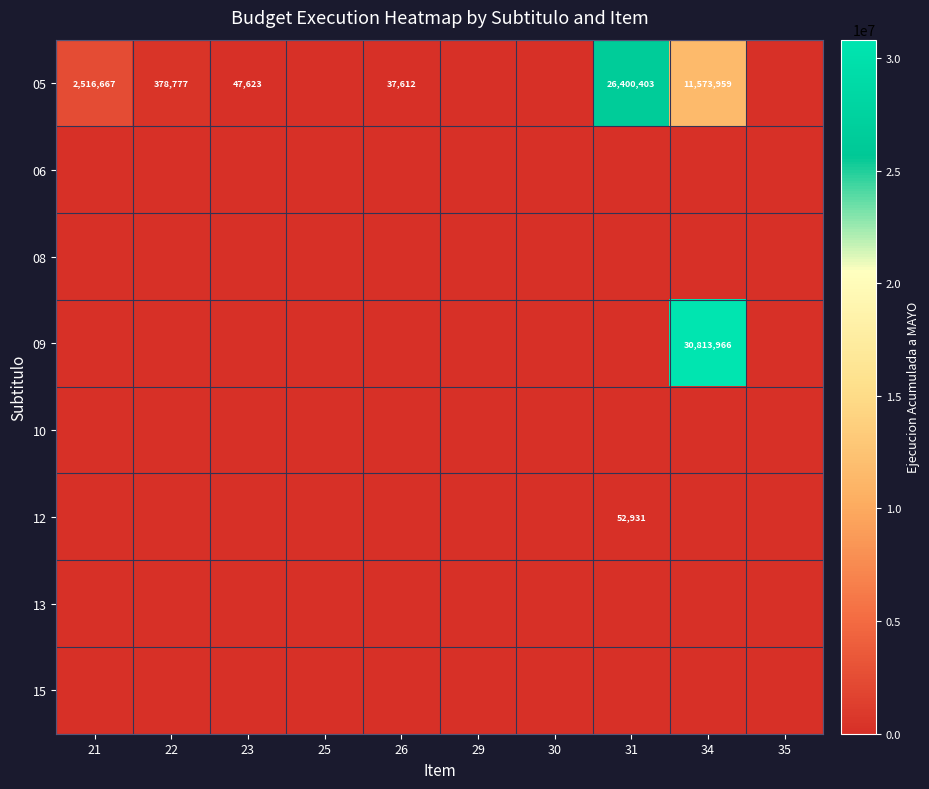

True or false: 05 has a value of 378777 at 22.

True